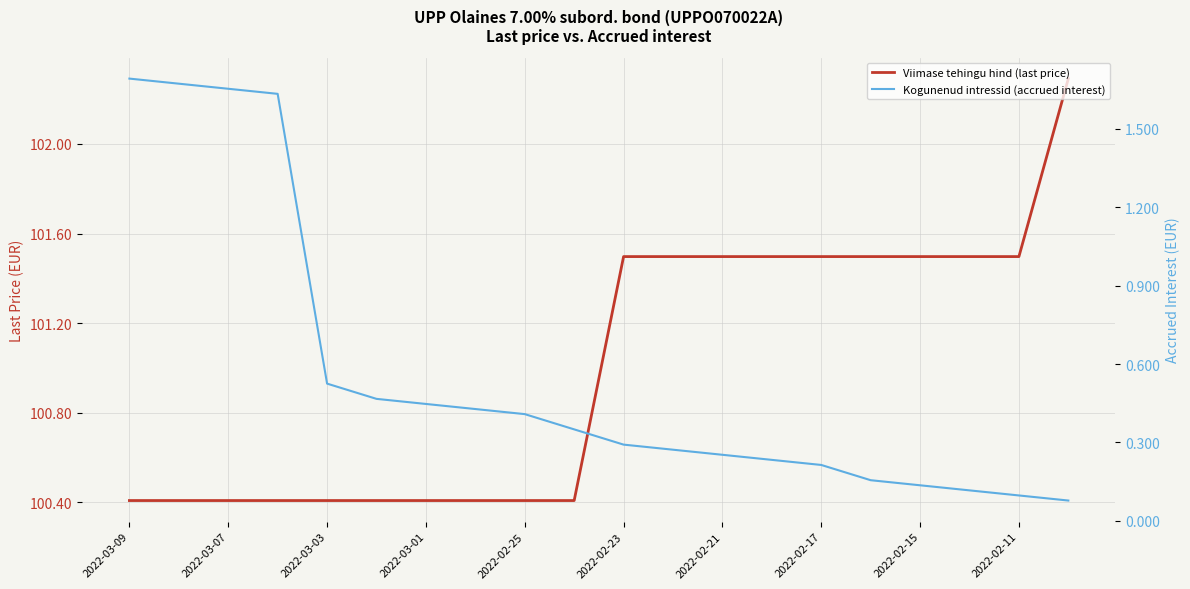

True or false: Viimase tehingu hind (last price) has a value of 173.3 at 19.

False